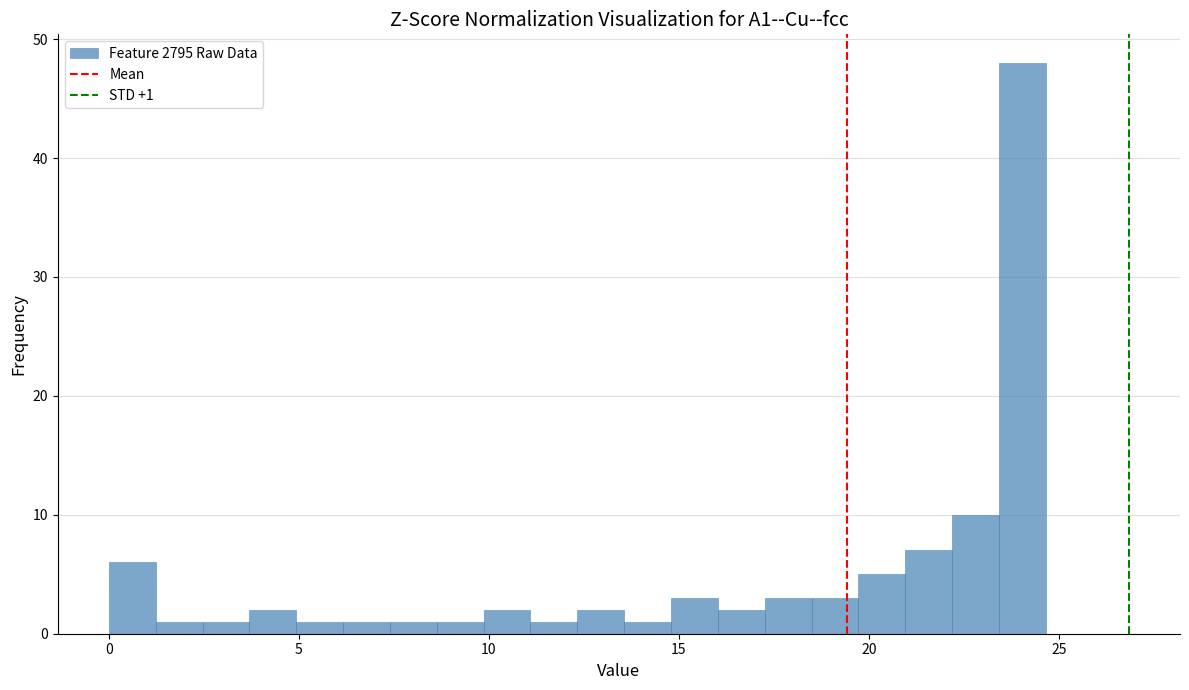

Read against the x-axis, roughly where is the centre of the tallest bar?

24.0